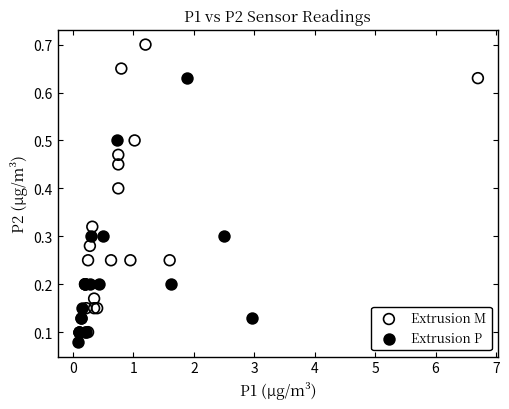

Which series contains the highest Y value?

Extrusion M